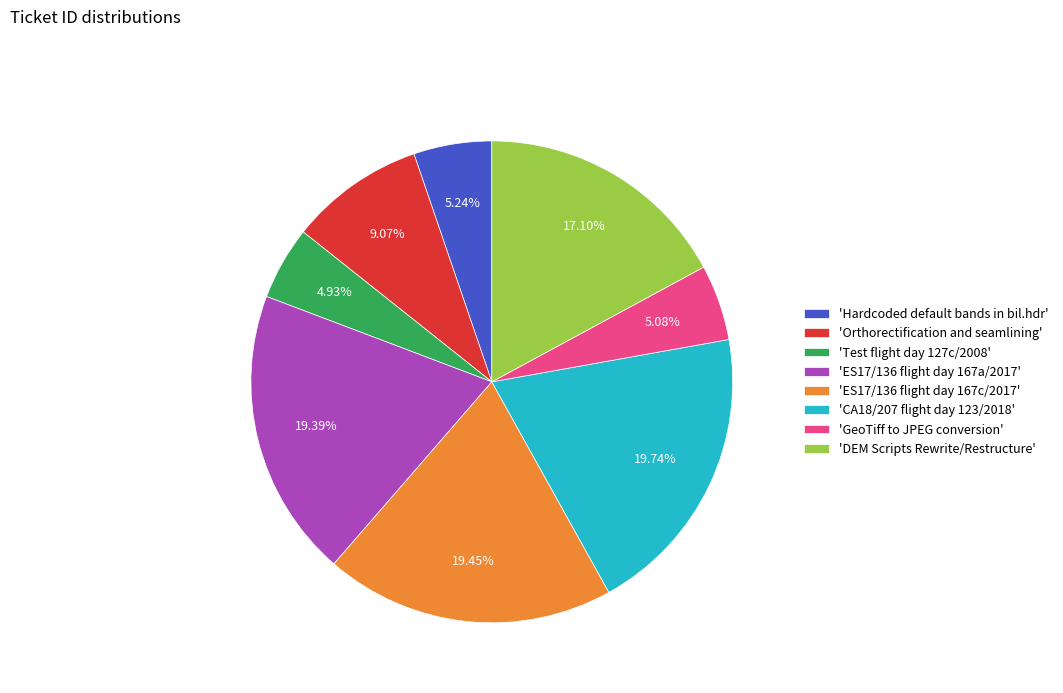

Is there a majority slice in this chart?

No